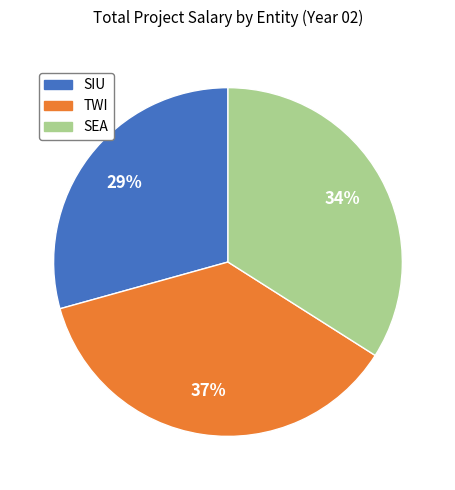

To the nearest percent, what percentage of the pie is SEA?

34%